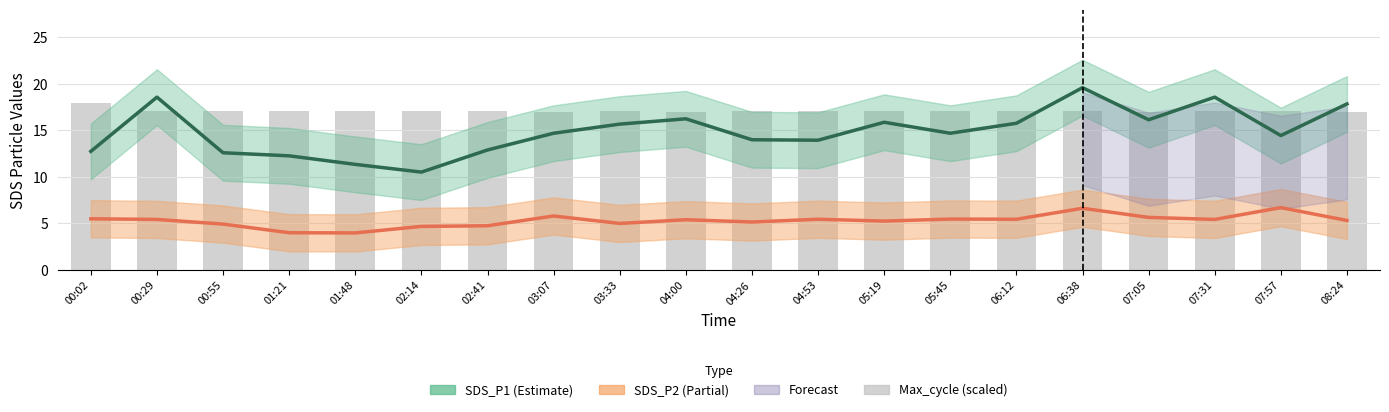

What is the smallest value displayed?

4.0